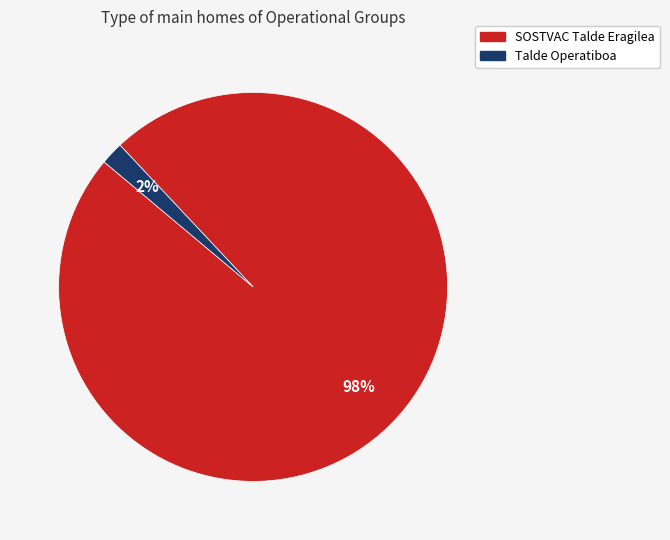

To the nearest percent, what is the average slice percentage?

50%